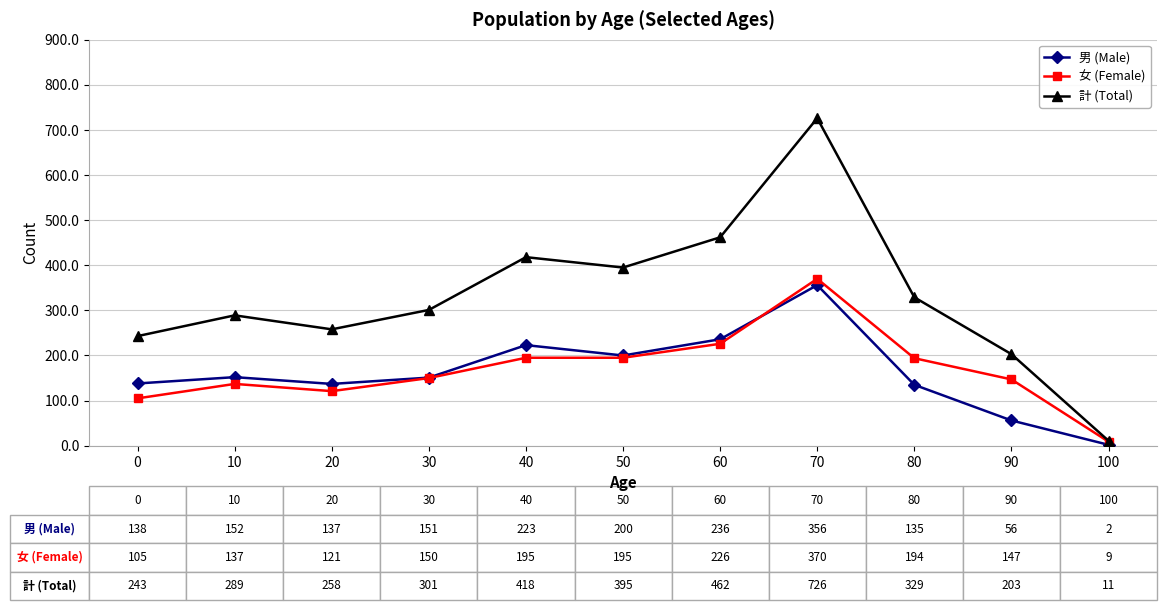

Between 20 and 70, which series saw the biggest shift?

計 (Total)